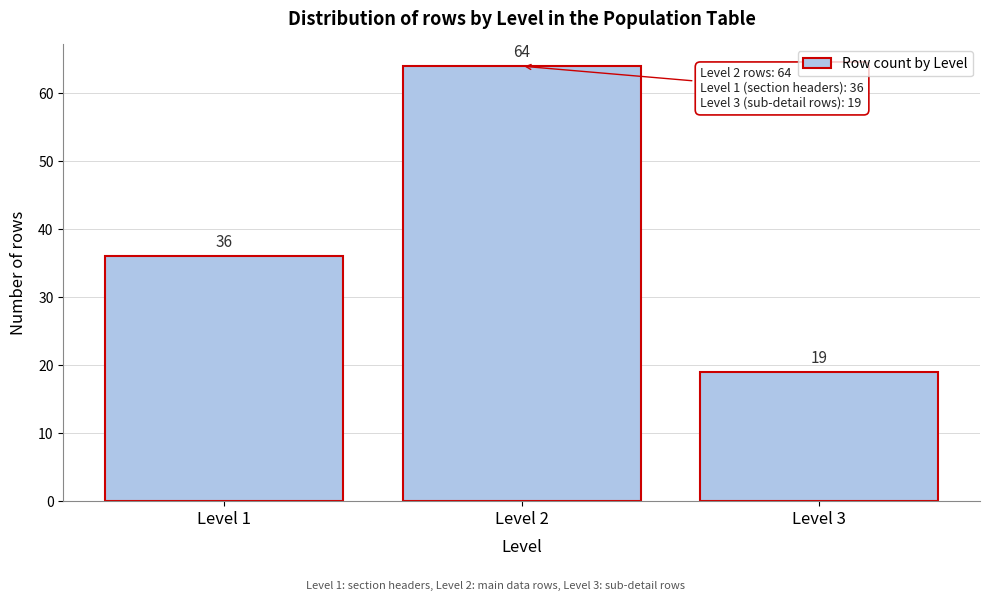

Reading left to right, what are all the values shown in this chart?

Level 1=36	Level 2=64	Level 3=19